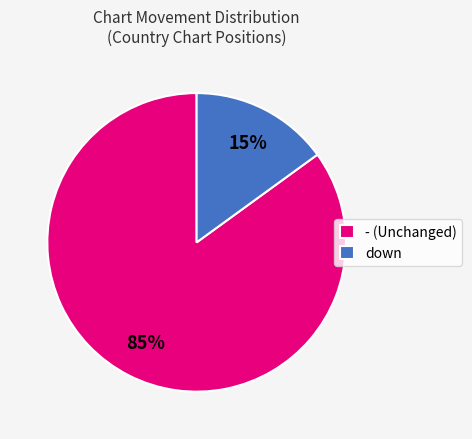

Do down and - (Unchanged) together represent more than half of the pie?

Yes